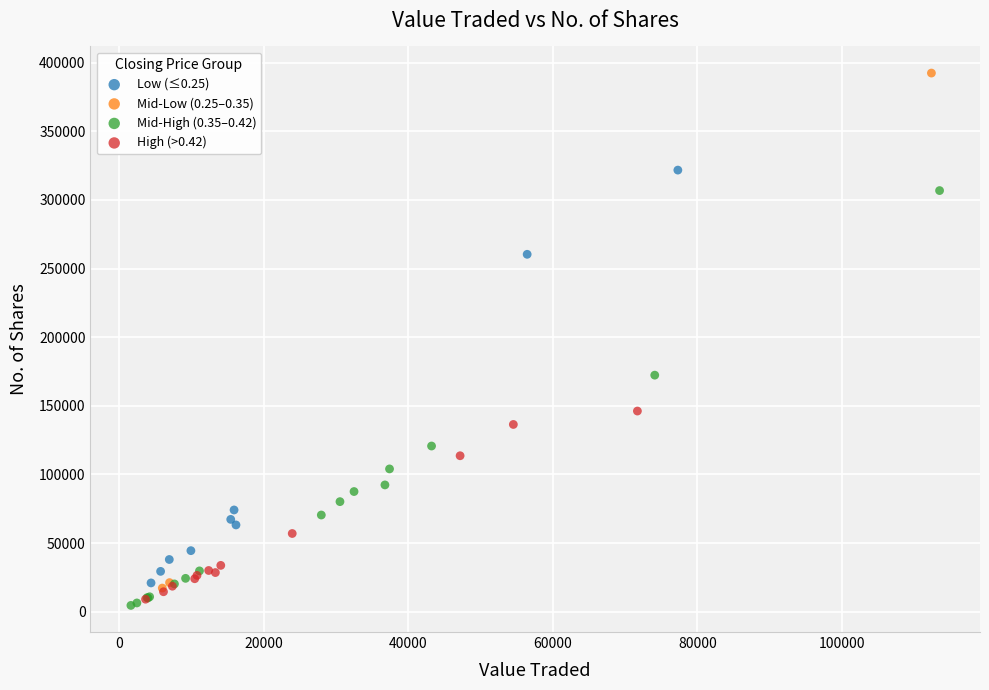

Which series has the widest spread of Y values?

Mid-Low (0.25–0.35)